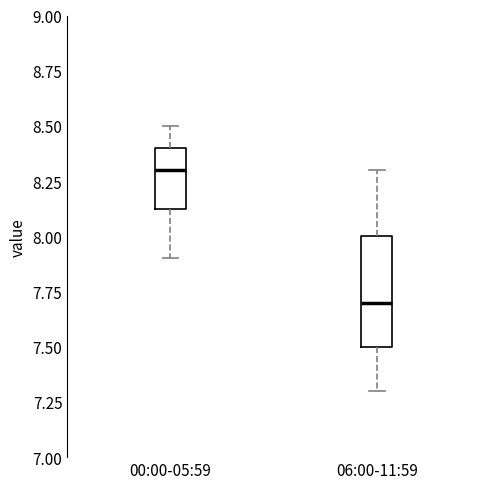

Comparing the boxes themselves (not the whiskers), which one is the tallest?

06:00-11:59